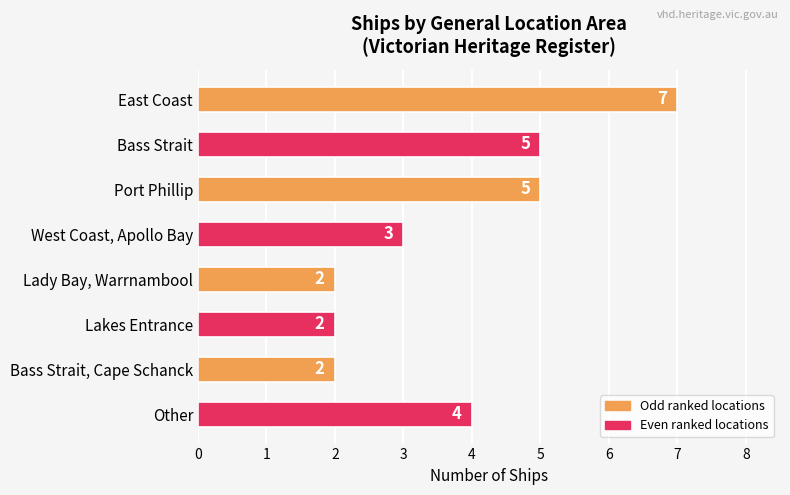

What position from the bottom is Bass Strait?

7